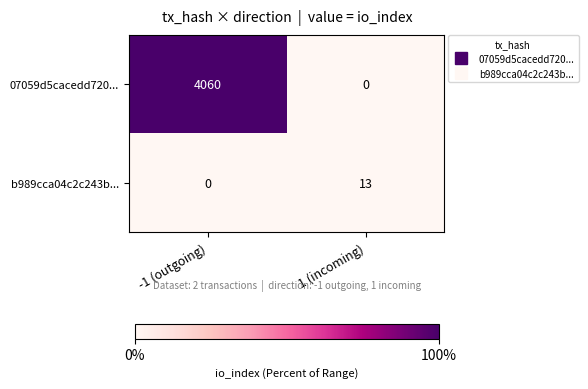

At 1 (incoming), list the series in order from largest to smallest.

b989cca04c2c243b..., 07059d5cacedd720...